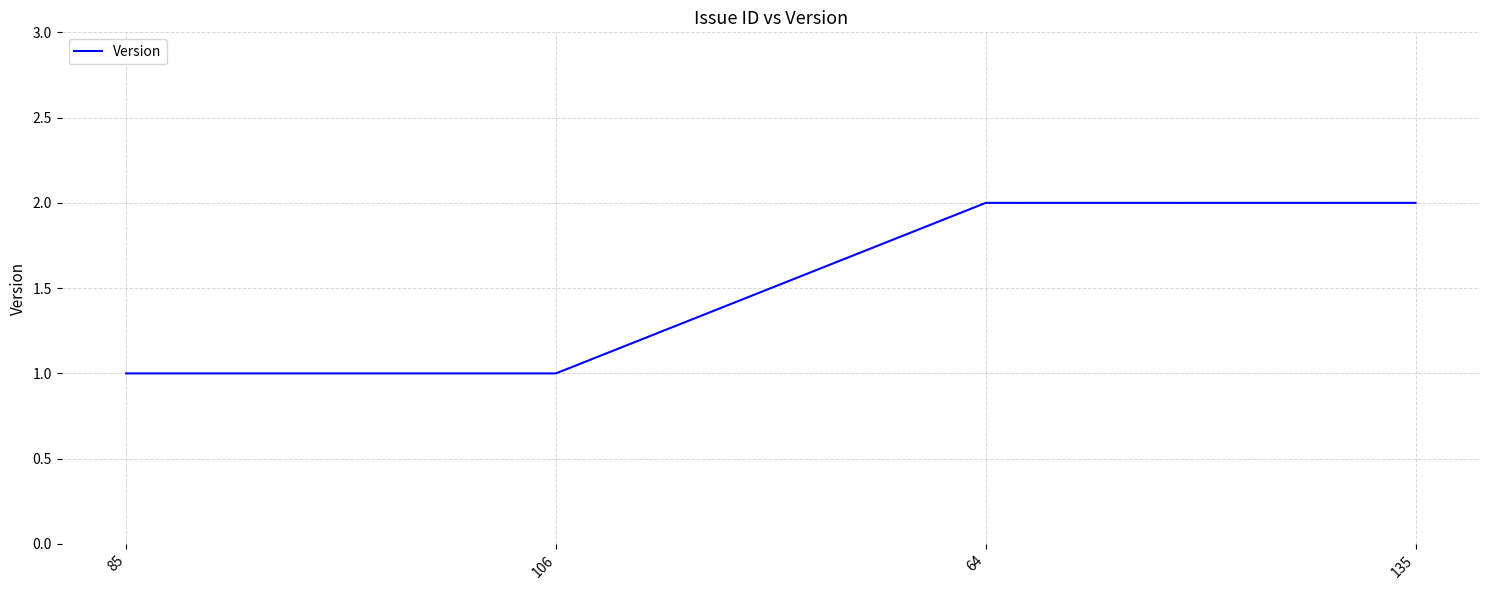

Is this an area chart (filled region under the line)?

No